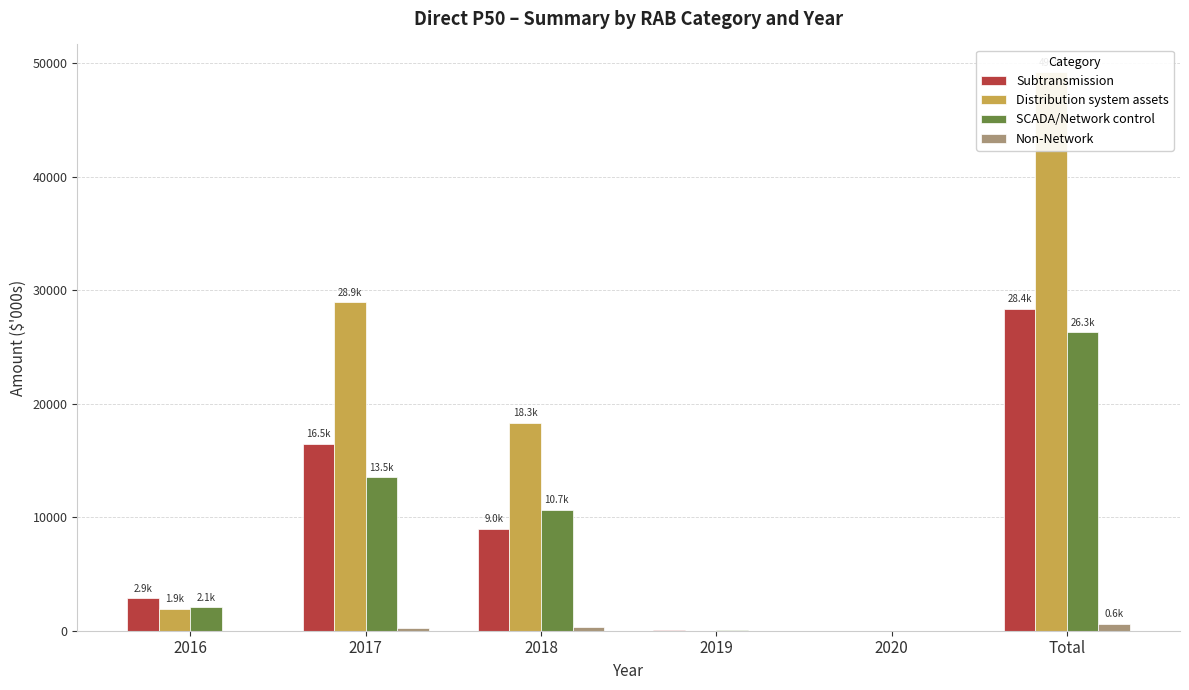

Which has a higher value, 2017 or 2016?

2017